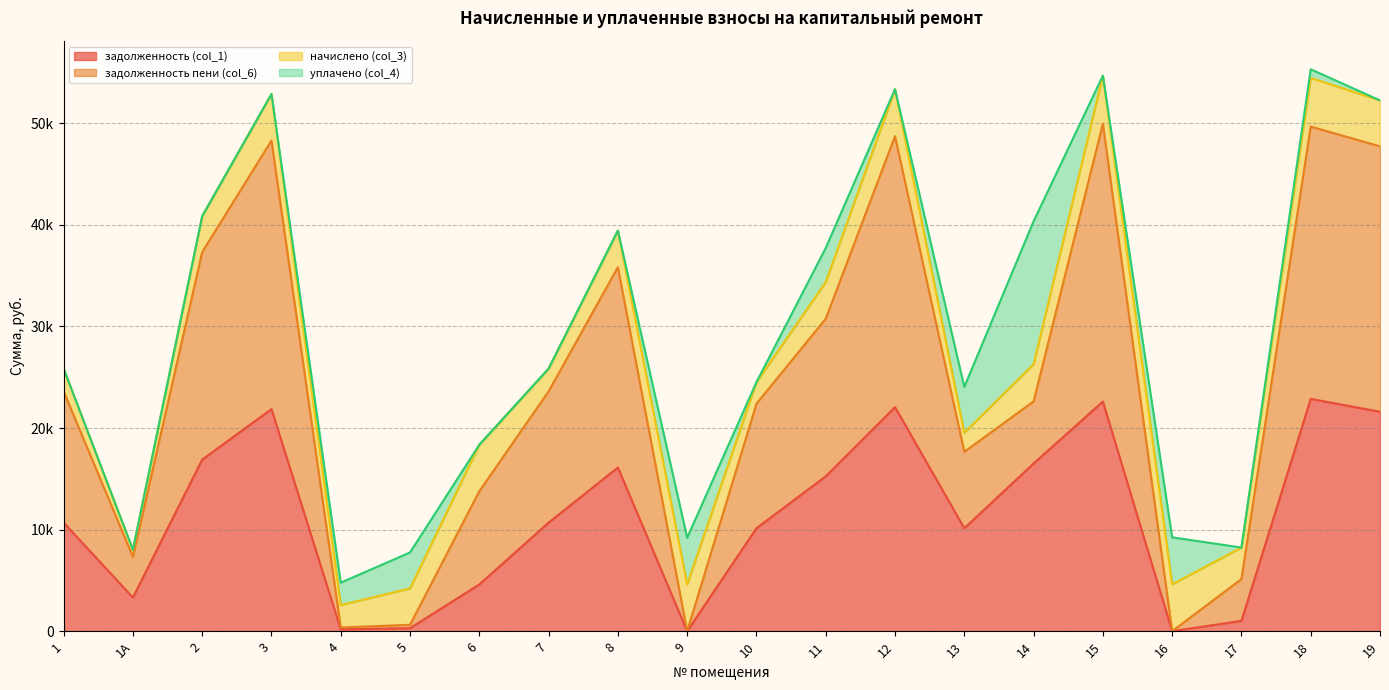

How many data points does each series have?

20